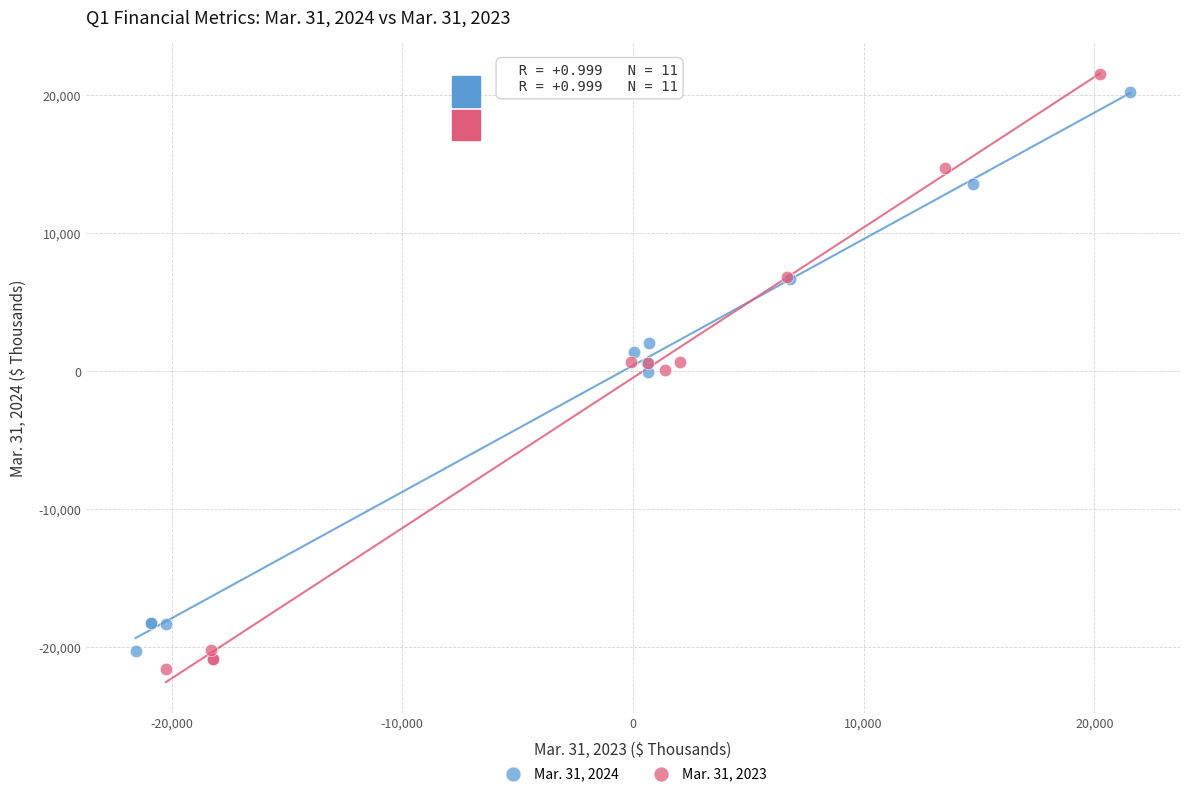

Which series contains the lowest Y value?

Mar. 31, 2023